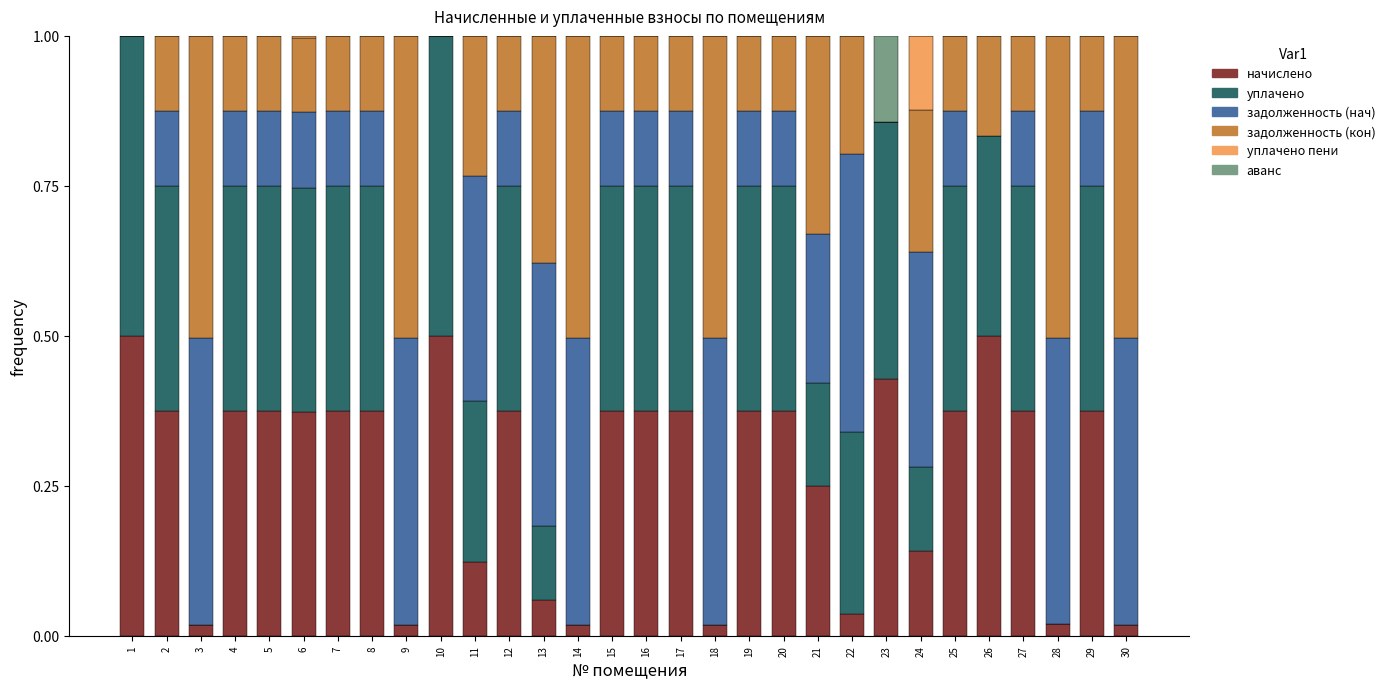

What are all the series names shown in the legend?

начислено, уплачено, задолженность (нач), задолженность (кон), уплачено пени, аванс